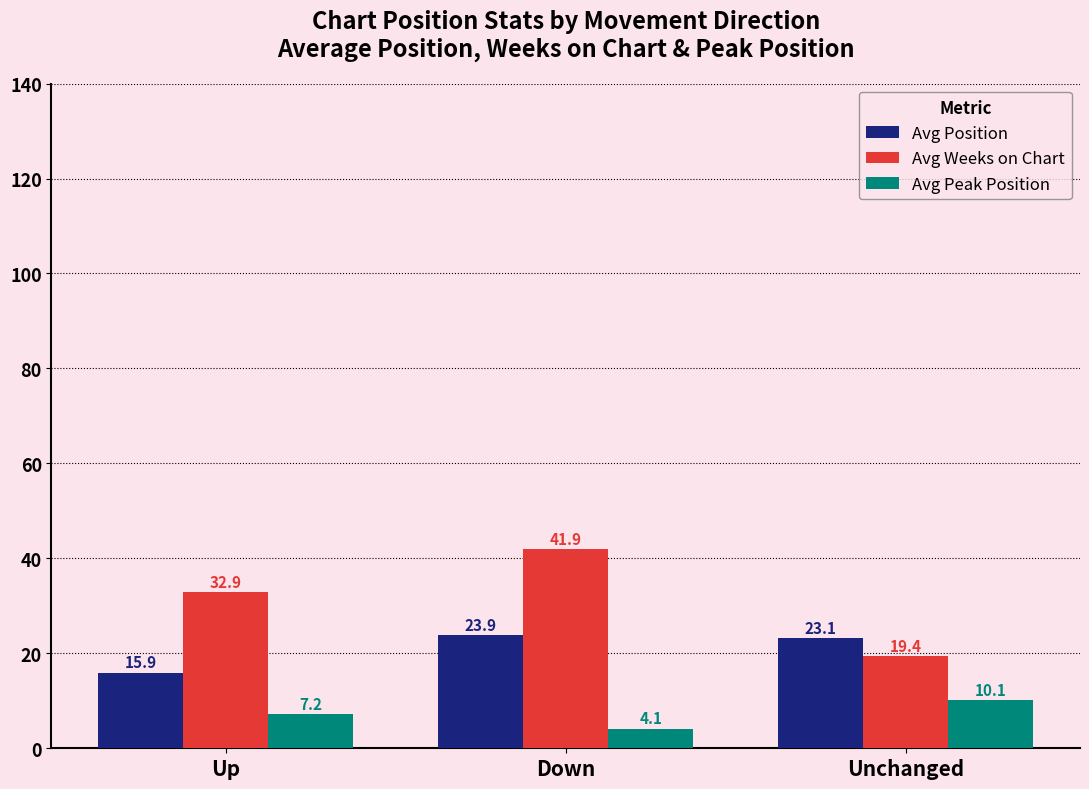

What is the spread (max minus min) of values at Up?

25.7